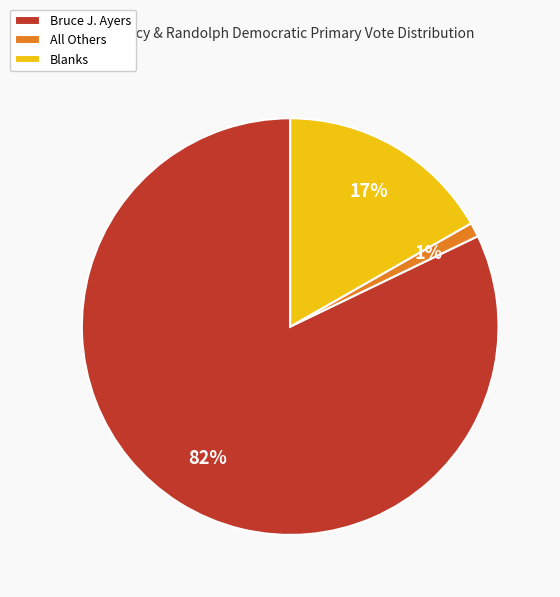

Which has a higher value, Bruce J. Ayers or Blanks?

Bruce J. Ayers